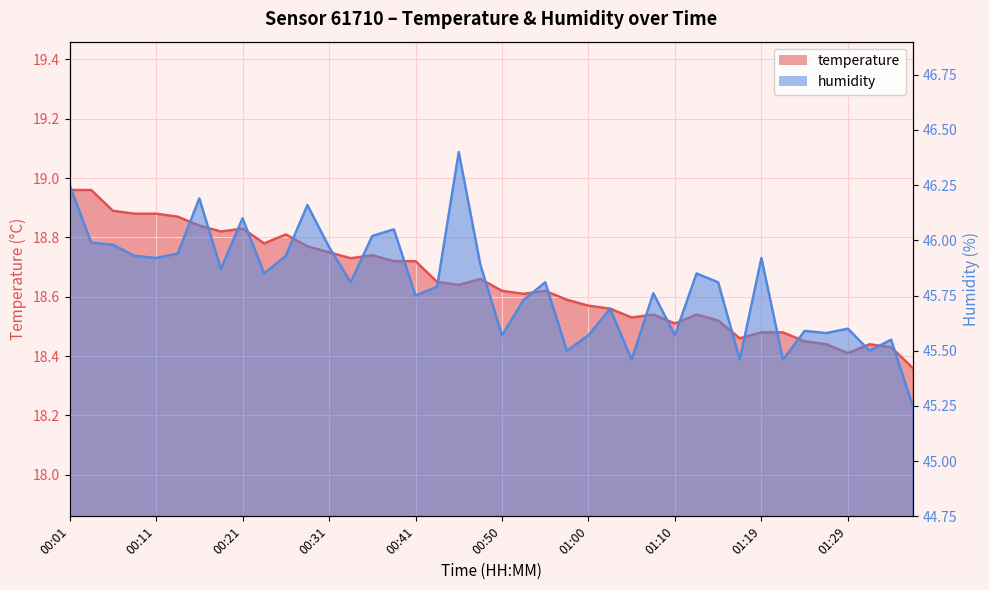

Which series changed the most between 00:18 and 01:22?

humidity